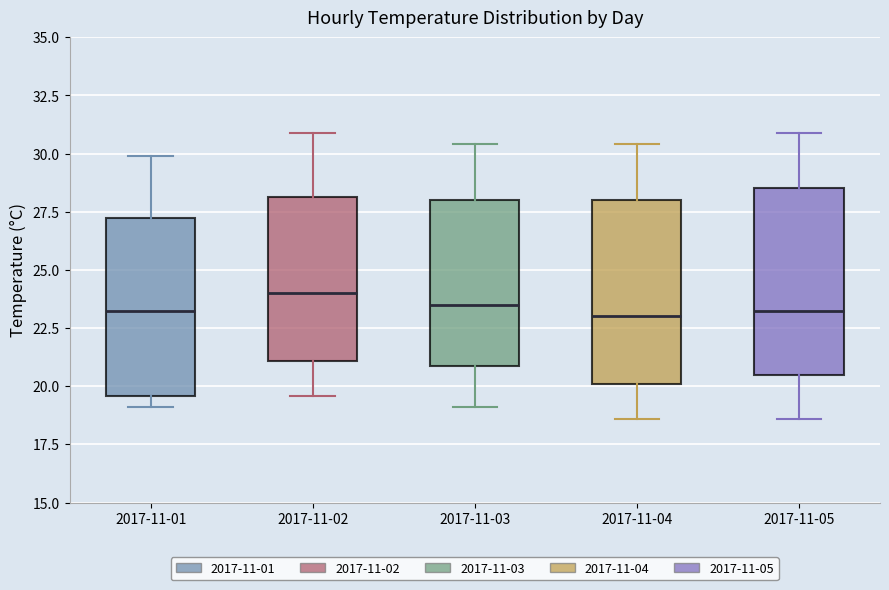

Reading left to right, read every box against the y-axis: the position of its median line, the range the box covers, and the ends of its whiskers. The values are not printed on the chart, so give them approximately, as read against the axis.

2017-11-01: median 23.5, box 19.5 to 27.0, whiskers 19.0 to 30.0
2017-11-02: median 24.0, box 21.0 to 28.0, whiskers 19.5 to 31.0
2017-11-03: median 23.5, box 21.0 to 28.0, whiskers 19.0 to 30.5
2017-11-04: median 23.0, box 20.0 to 28.0, whiskers 18.5 to 30.5
2017-11-05: median 23.5, box 20.5 to 28.5, whiskers 18.5 to 31.0